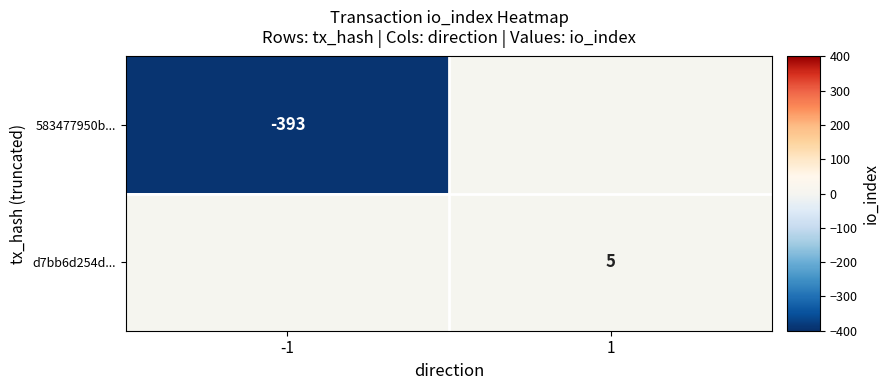

Which category has the lowest value across all series?

-1